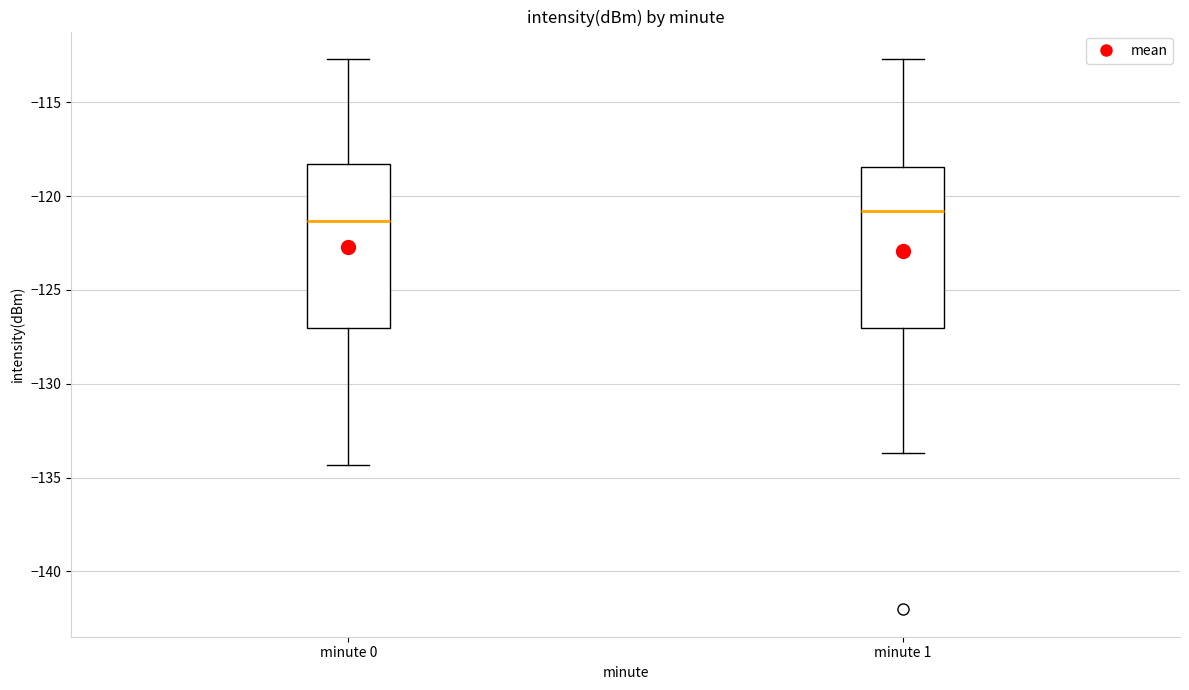

Which box's median line is the lowest?

minute 0